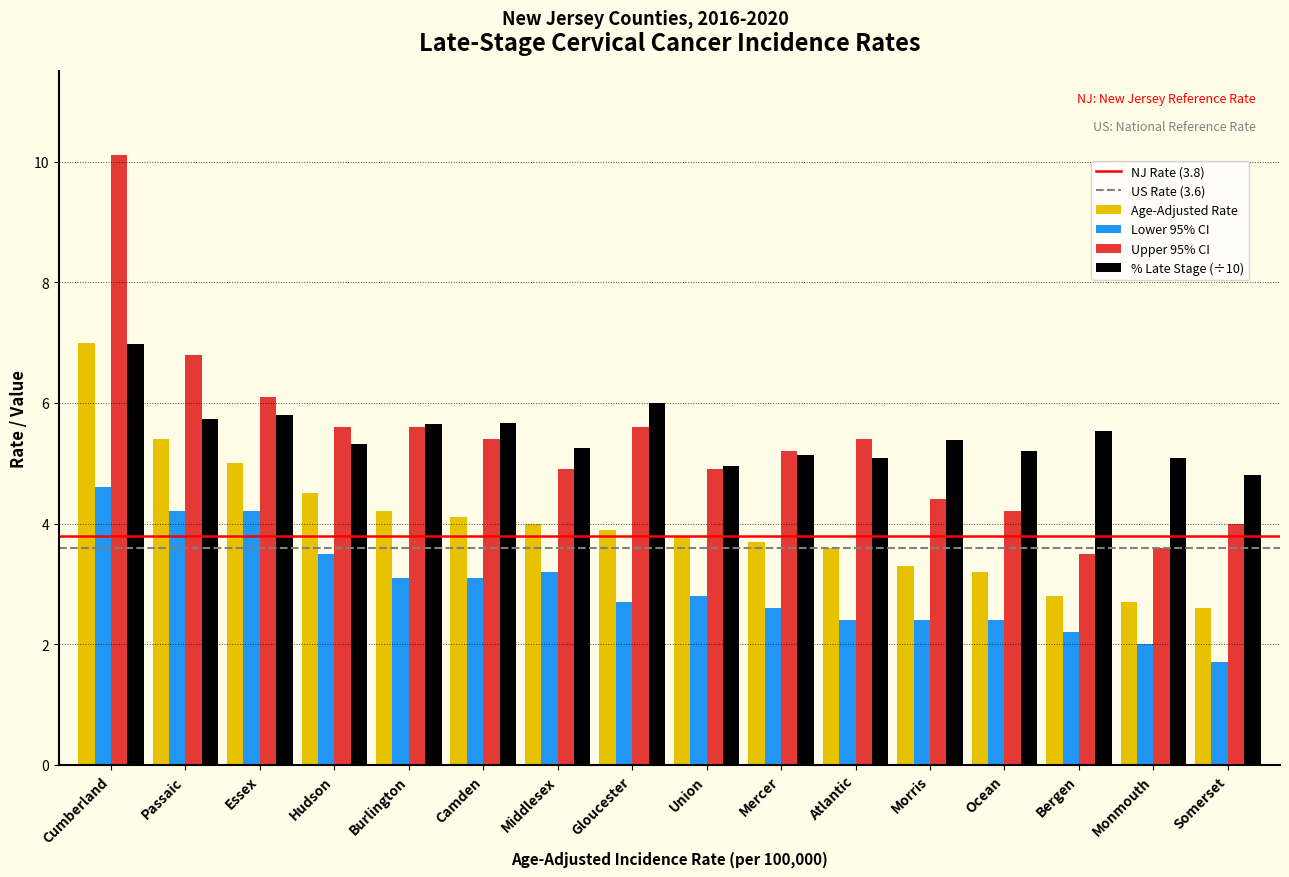

Read the Age-Adjusted Rate value at Monmouth.

2.7